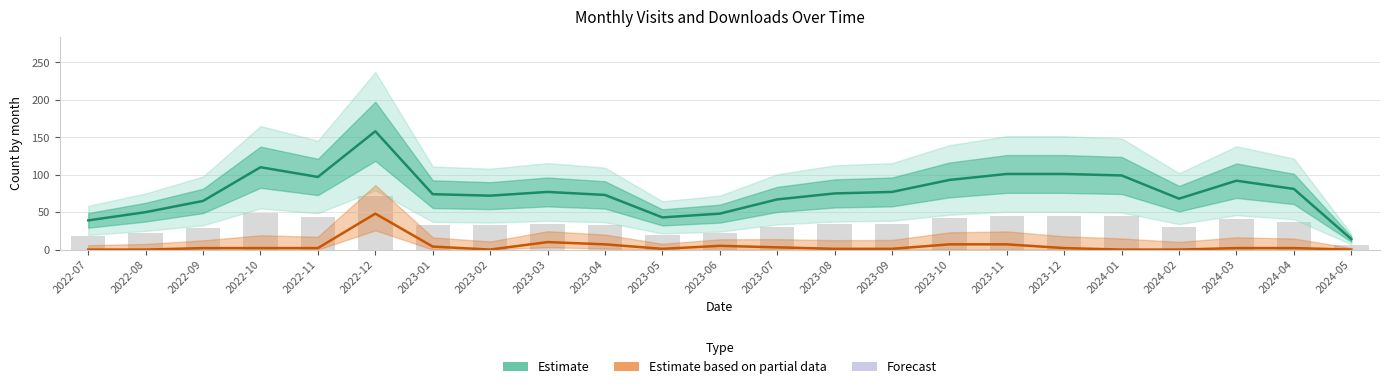

Reading left to right, what are all the values shown in this chart?

Estimate: 2022-07=39	2022-08=50	2022-09=65	2022-10=110	2022-11=97	2022-12=158	2023-01=74	2023-02=72	2023-03=77	2023-04=73	2023-05=43	2023-06=48	2023-07=67	2023-08=75	2023-09=77	2023-10=93	2023-11=101	2023-12=101	2024-01=99	2024-02=68	2024-03=92	2024-04=81	2024-05=14
Estimate based on partial data: 2022-07=0	2022-08=0	2022-09=2	2022-10=2	2022-11=2	2022-12=48	2023-01=4	2023-02=0	2023-03=10	2023-04=7	2023-05=1	2023-06=5	2023-07=3	2023-08=1	2023-09=1	2023-10=7	2023-11=7	2023-12=2	2024-01=0	2024-02=0	2024-03=2	2024-04=2	2024-05=0